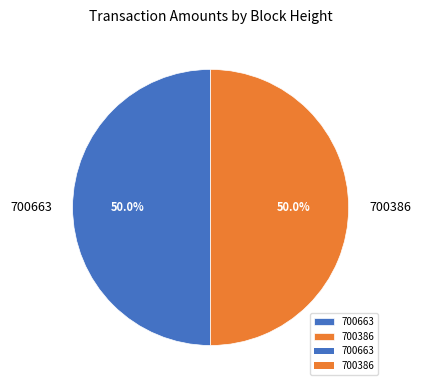

Approximately how many times larger is the value at 700386 compared to 700663?

1.0